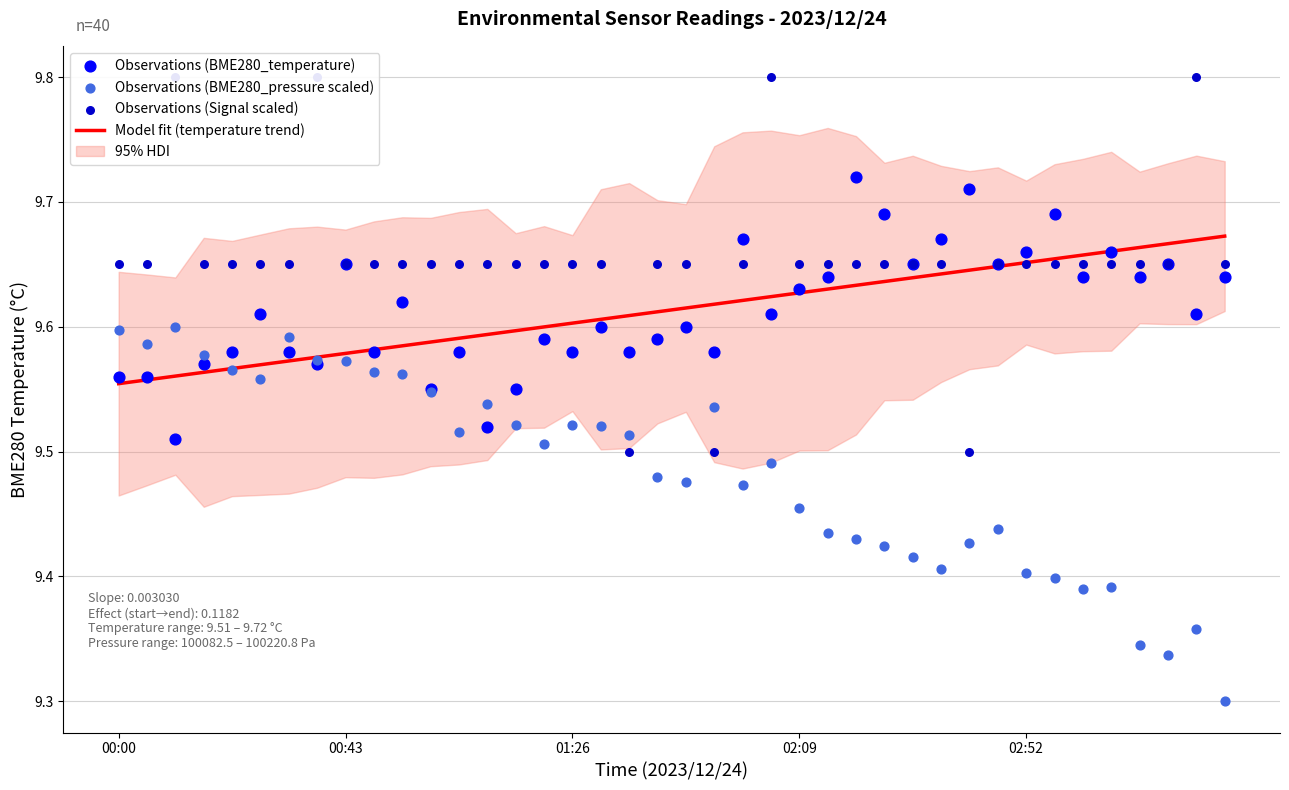

Which series has the largest Y range (max minus min)?

Observations (BME280_pressure scaled)